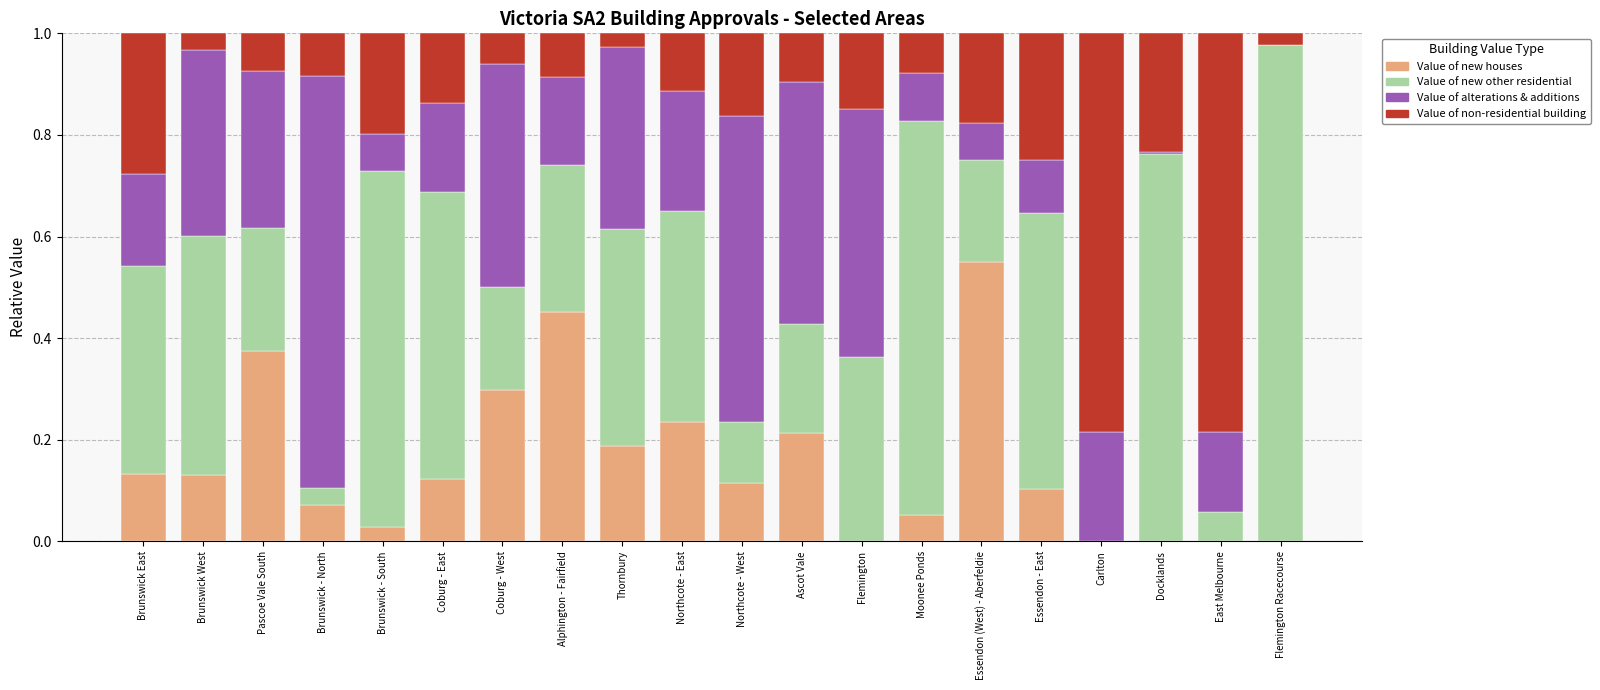

The Value of new houses series shows 0.1 at Brunswick East. True or false?

True